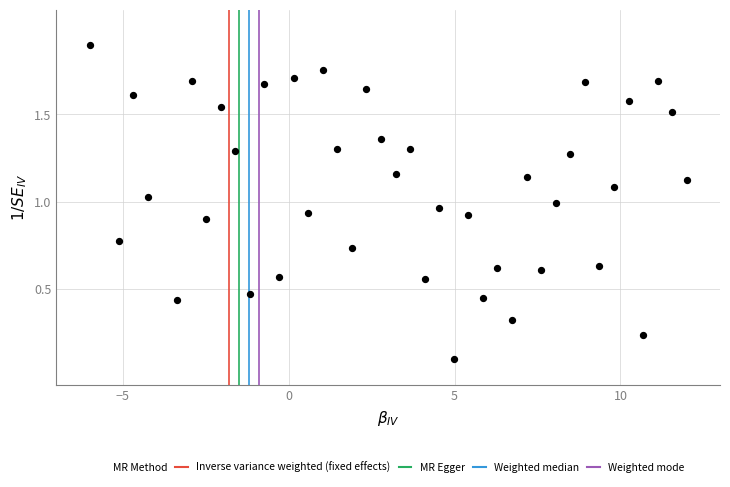

What is the range of X values (max minus min)?

18.0